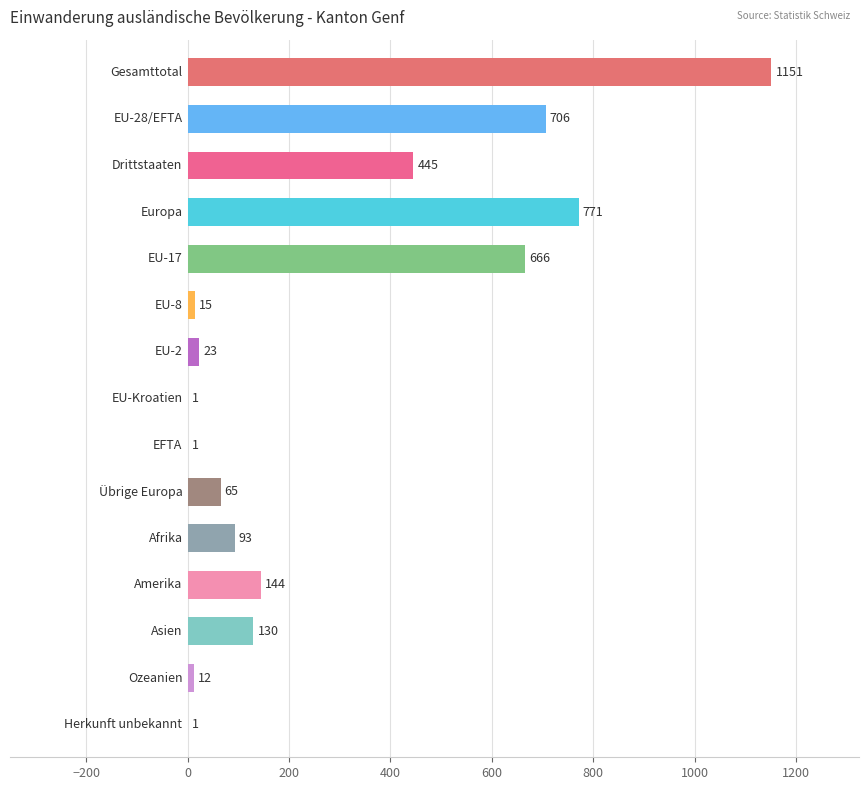

What is the maximum value shown in the chart?

1151